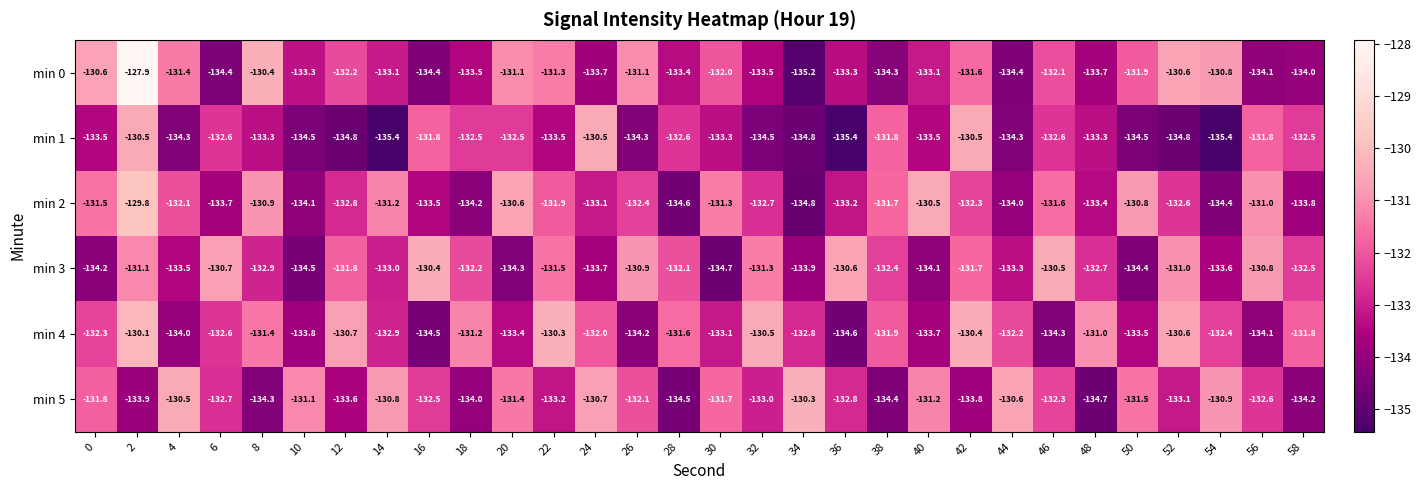

The min 1 series shows -203.3 at 56. True or false?

False